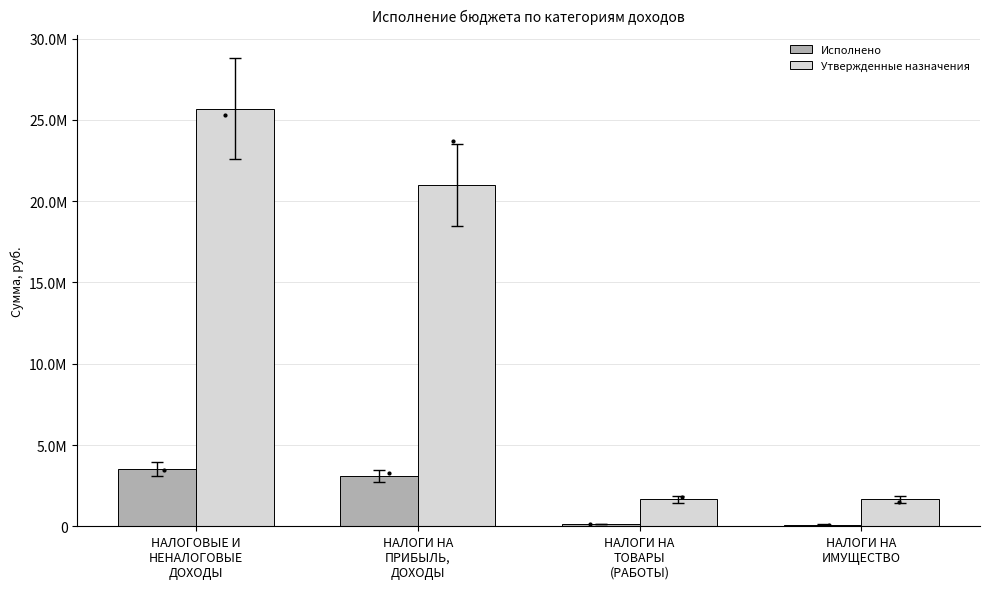

Are the bars grouped side by side (vs. stacked)?

Yes